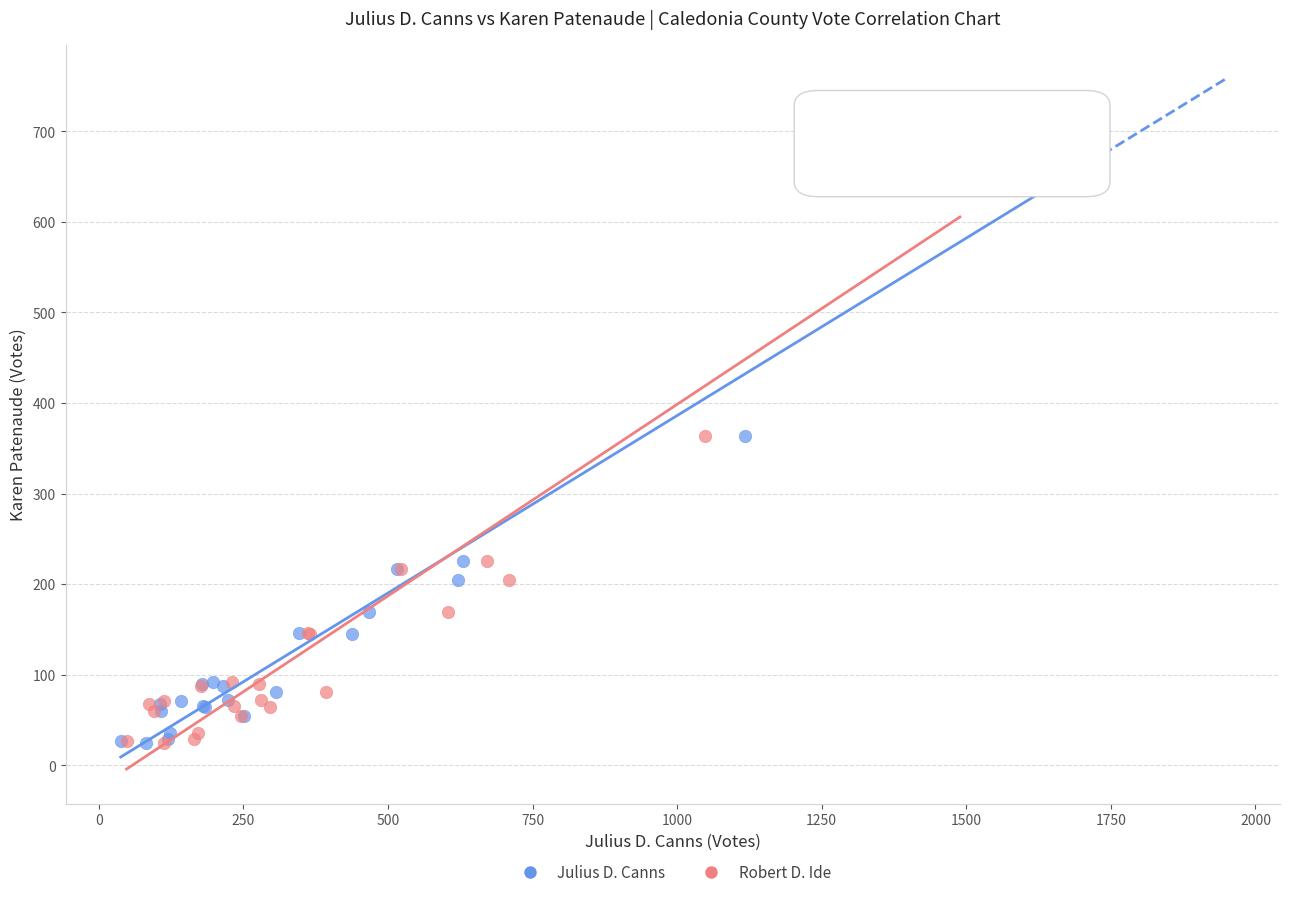

What are all the series names shown in the legend?

Julius D. Canns, Robert D. Ide